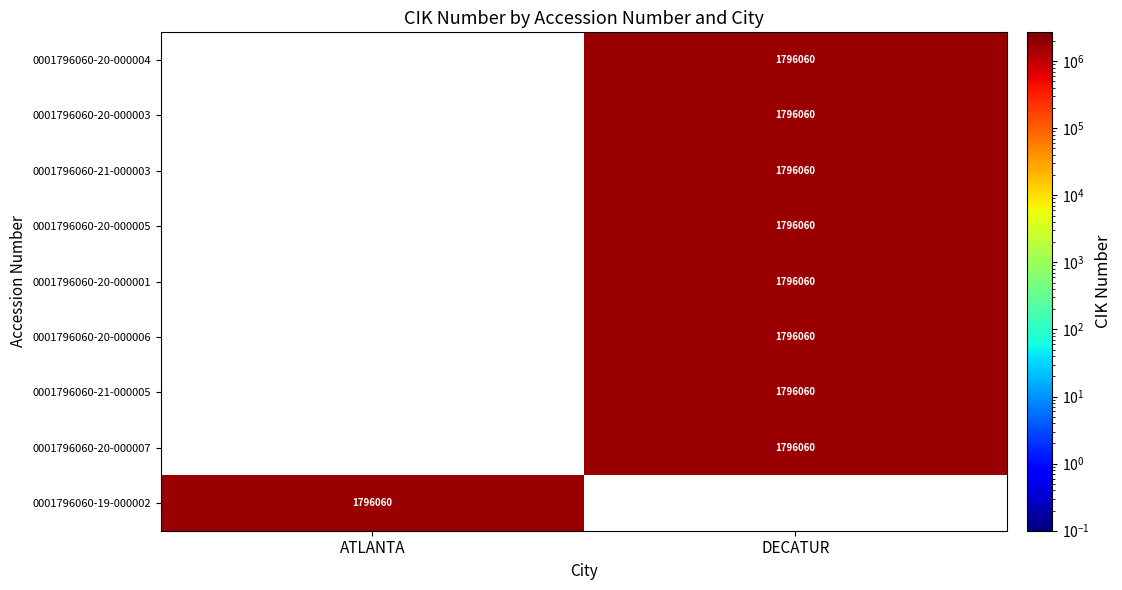

The value of 0001796060-20-000007 at DECATUR is 1796060. True or false?

True